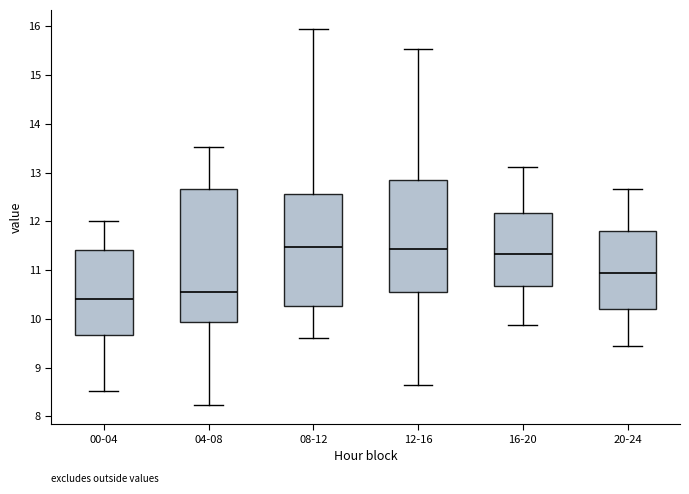

Reading left to right, transcribe this box plot: for each box, give where its median line is, the range the box spans, and where its two whiskers end, as read against the y-axis. The values are not printed on the chart, so give them approximately, as read against the axis.

00-04: median 10.4, box 9.7 to 11.4, whiskers 8.5 to 12.0
04-08: median 10.6, box 9.9 to 12.7, whiskers 8.2 to 13.5
08-12: median 11.5, box 10.3 to 12.6, whiskers 9.6 to 16.0
12-16: median 11.4, box 10.6 to 12.8, whiskers 8.6 to 15.5
16-20: median 11.3, box 10.7 to 12.2, whiskers 9.9 to 13.1
20-24: median 11.0, box 10.2 to 11.8, whiskers 9.5 to 12.7